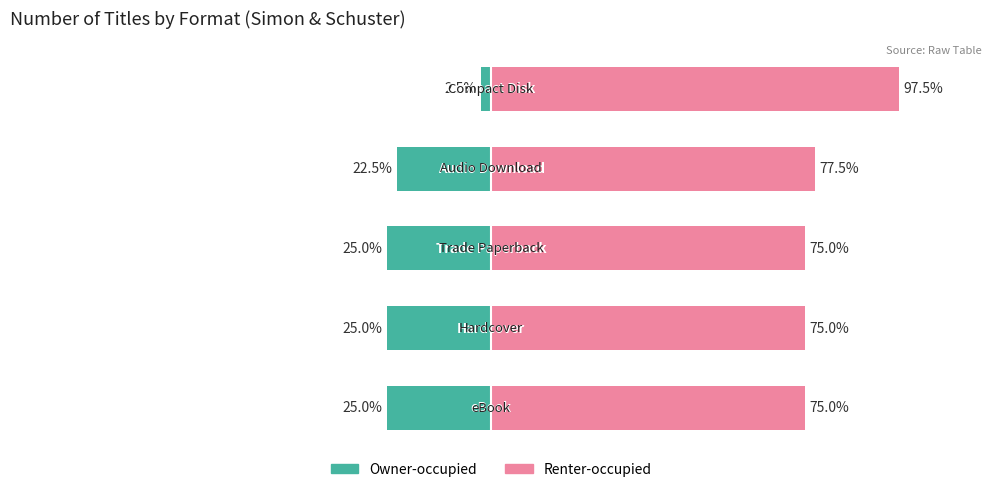

The value of Renter-occupied at 1 is 75.0. True or false?

True